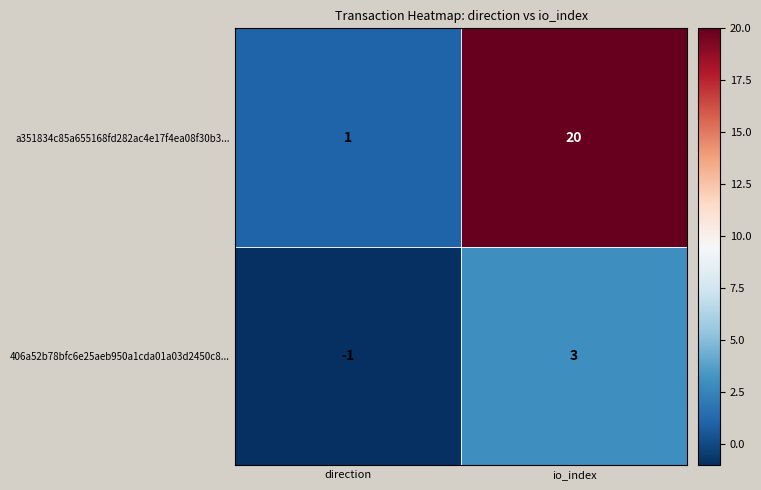

Which category has the highest value in the 406a52b78bfc6e25aeb950a1cda01a03d2450c8... series?

io_index